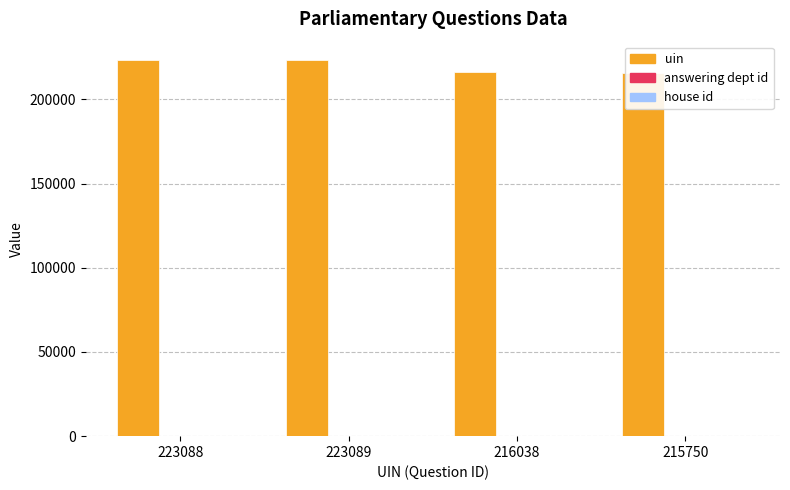

What is the difference between the uin values at 223088 and 215750?

7338